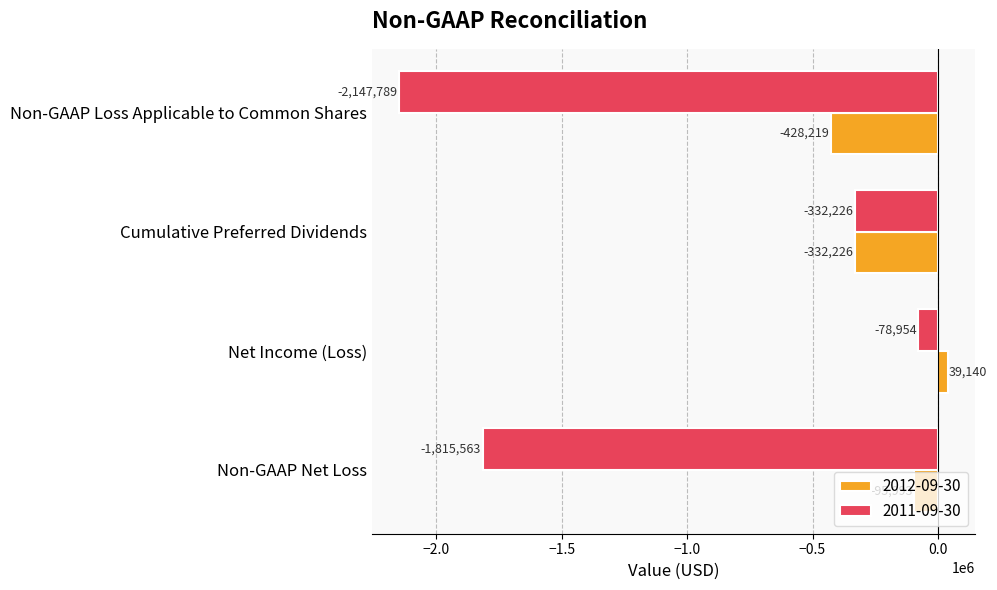

What is the minimum value shown in the chart?

-2147789